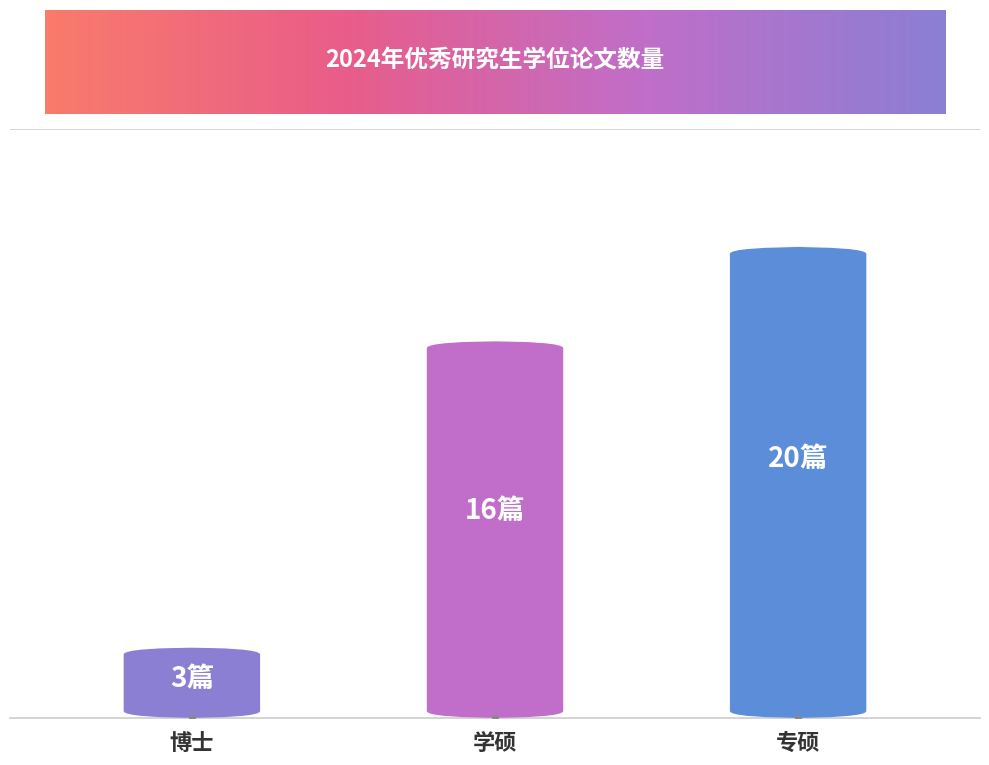

Between 学硕 and 专硕, which is larger?

专硕